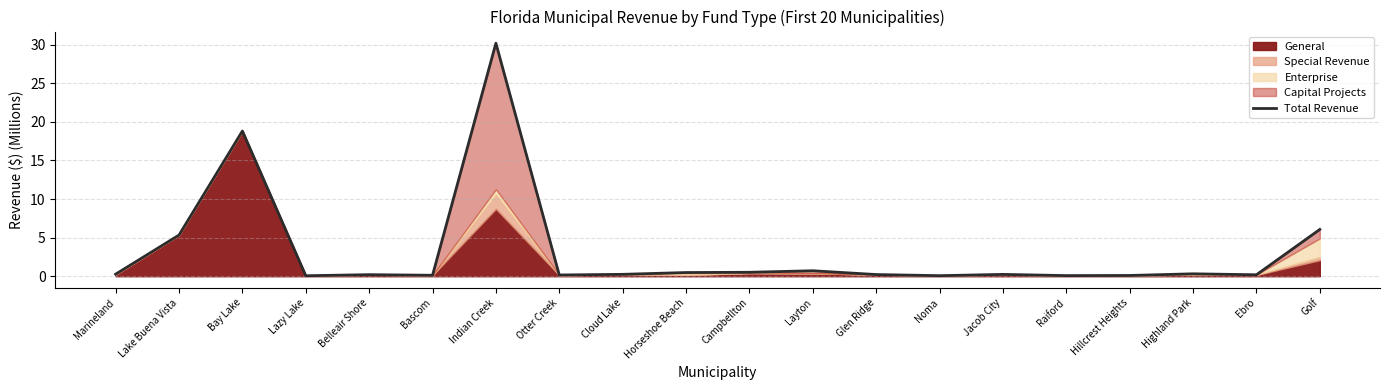

What is the greatest value displayed?

30.2